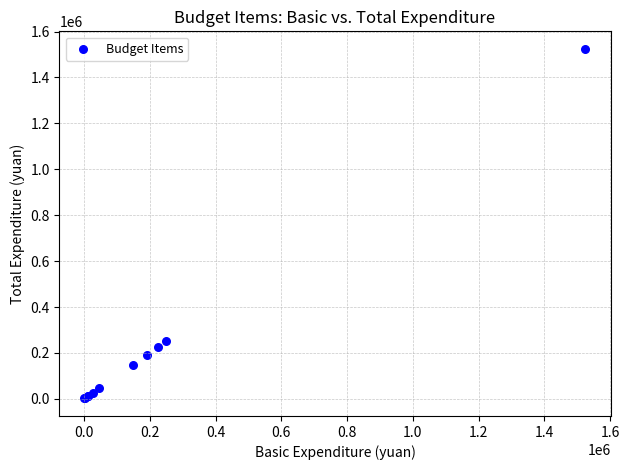

What Y value in the scatter plot is closest to 763072?

250000.0